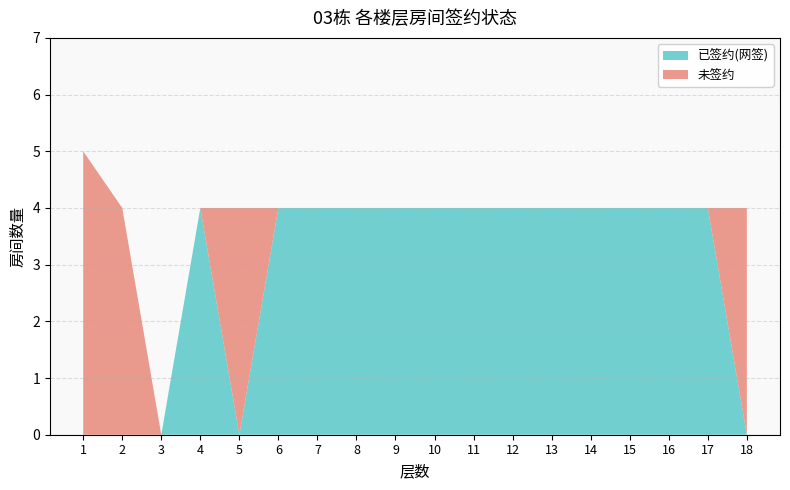

Reading left to right, what are all the values shown in this chart?

已签约(网签): 1=0	2=0	3=0	4=4	5=0	6=4	7=4	8=4	9=4	10=4	11=4	12=4	13=4	14=4	15=4	16=4	17=4	18=0
未签约: 1=5	2=4	3=0	4=0	5=4	6=0	7=0	8=0	9=0	10=0	11=0	12=0	13=0	14=0	15=0	16=0	17=0	18=4